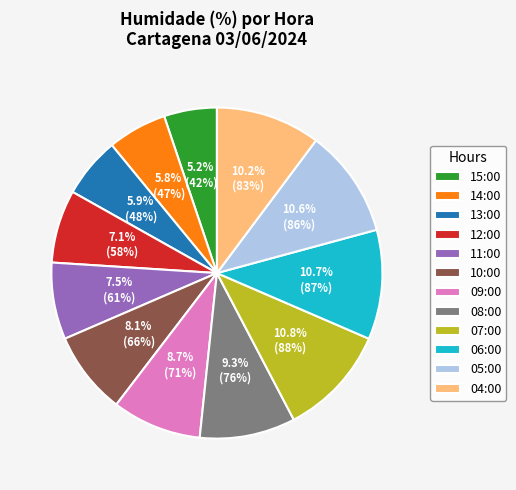

Does any single category account for the majority?

No